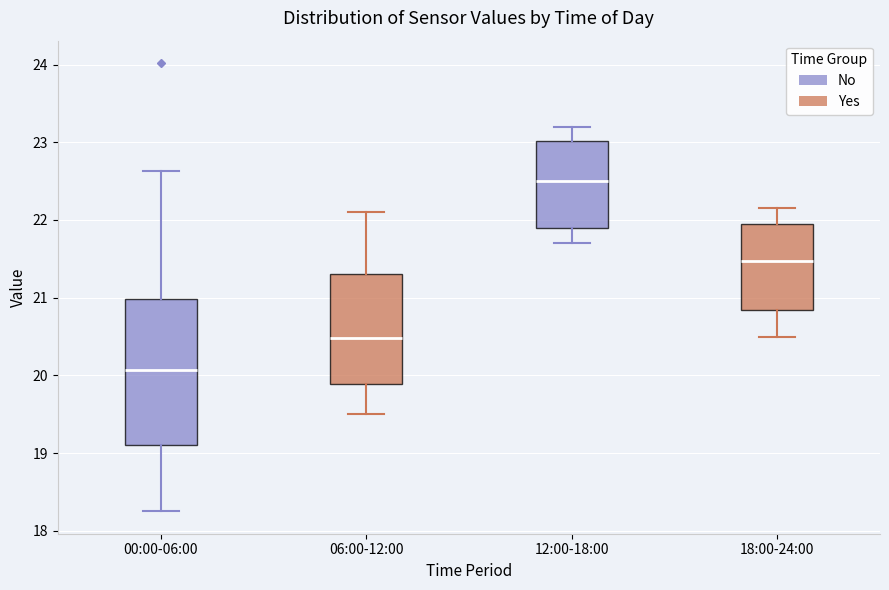

Reading left to right, read every box against the y-axis: the position of its median line, the range the box covers, and the ends of its whiskers. The values are not printed on the chart, so give them approximately, as read against the axis.

00:00-06:00: median 20.1, box 19.1 to 21.0, whiskers 18.3 to 22.6
06:00-12:00: median 20.5, box 19.9 to 21.3, whiskers 19.5 to 22.1
12:00-18:00: median 22.5, box 21.9 to 23.0, whiskers 21.7 to 23.2
18:00-24:00: median 21.5, box 20.8 to 22.0, whiskers 20.5 to 22.2